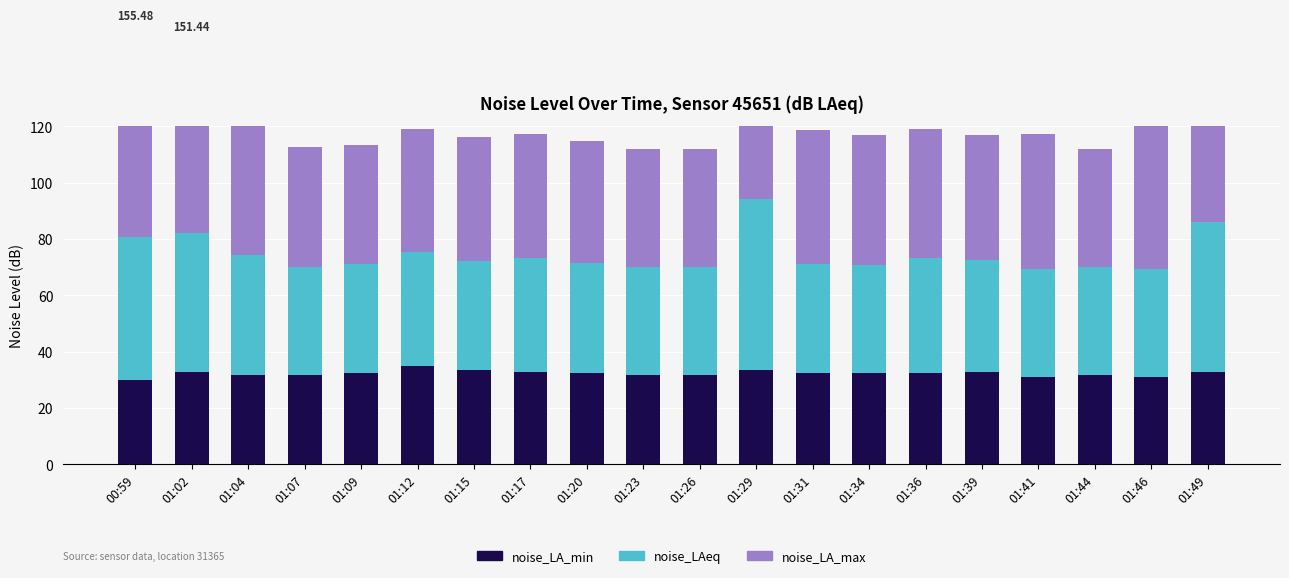

What is the label of the 16th bar from the right?

01:09